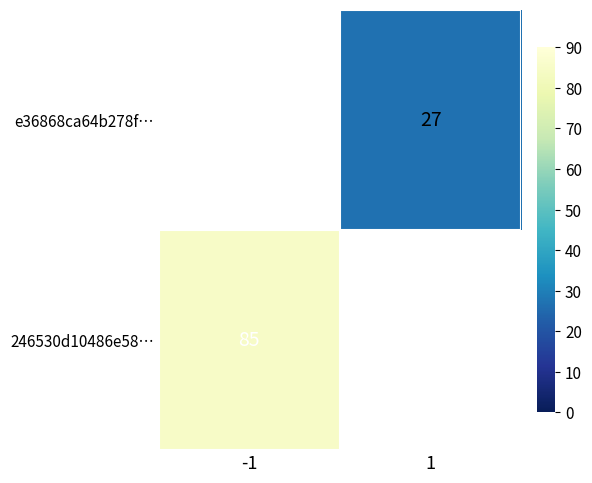

Is it true that 246530d10486e58… equals 139 at -1?

False